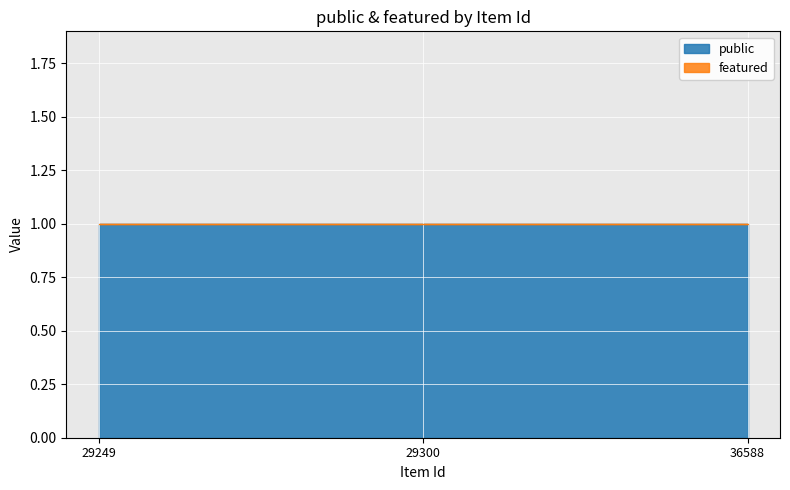

Which series has the widest spread of values?

public